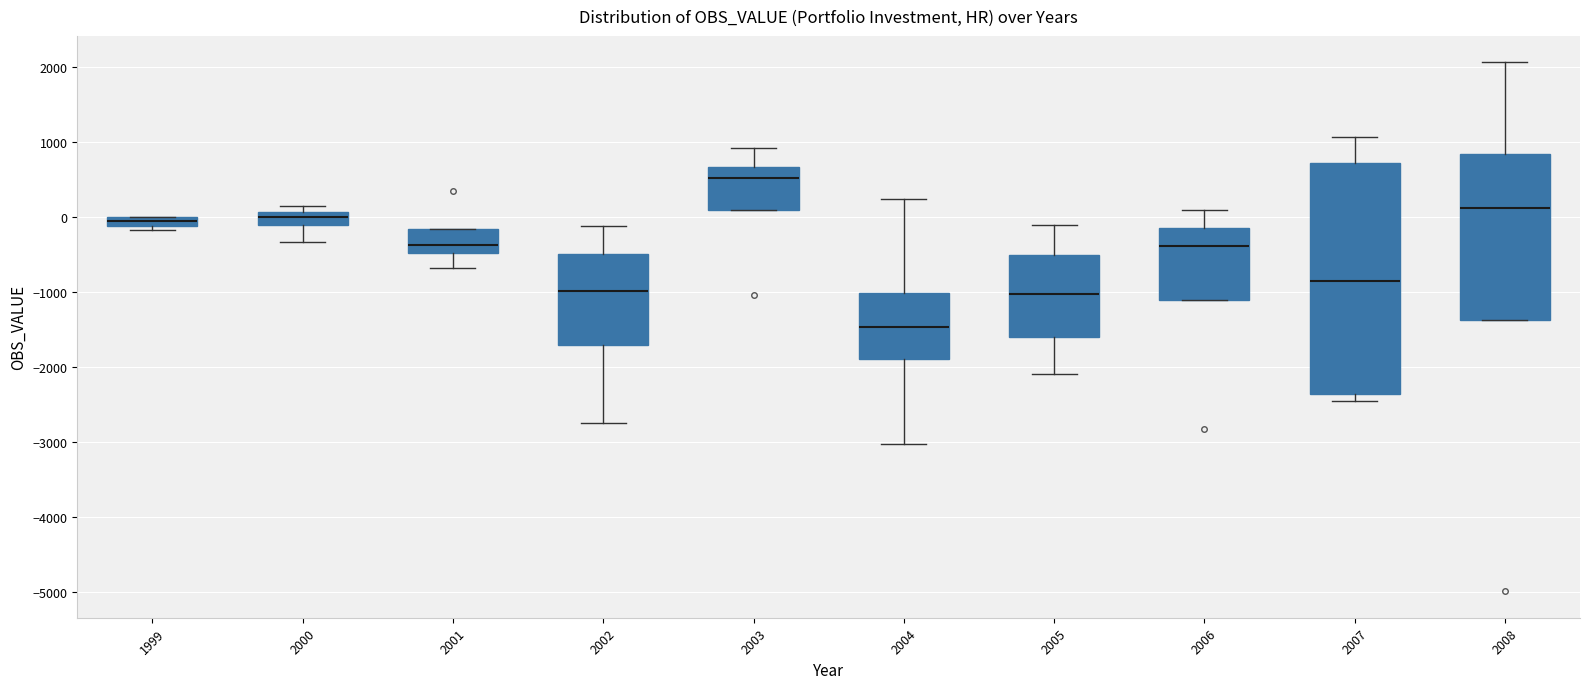

Where does the upper whisker of the box at x = 2006 end on the y-axis? The values are not printed on the chart, so give them approximately, as read against the axis.

100